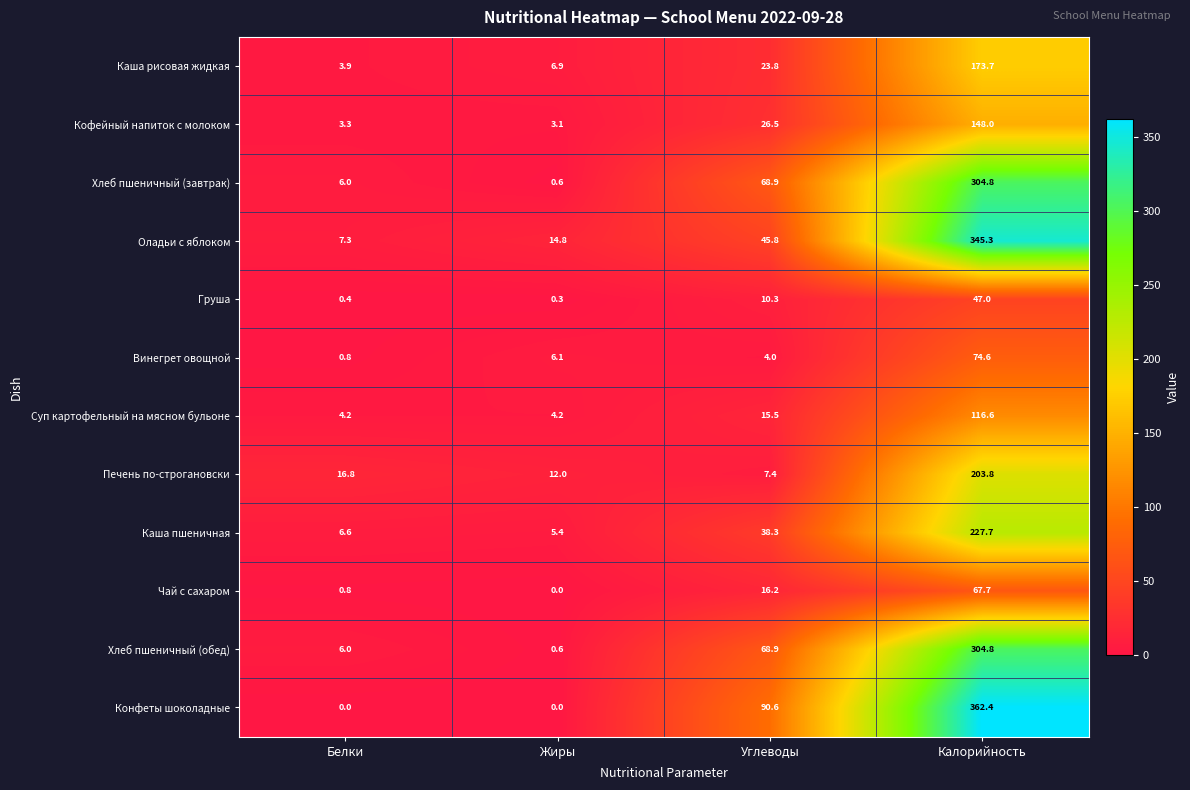

What is the sum of the Чай с сахаром values at Жиры and Белки?

0.8